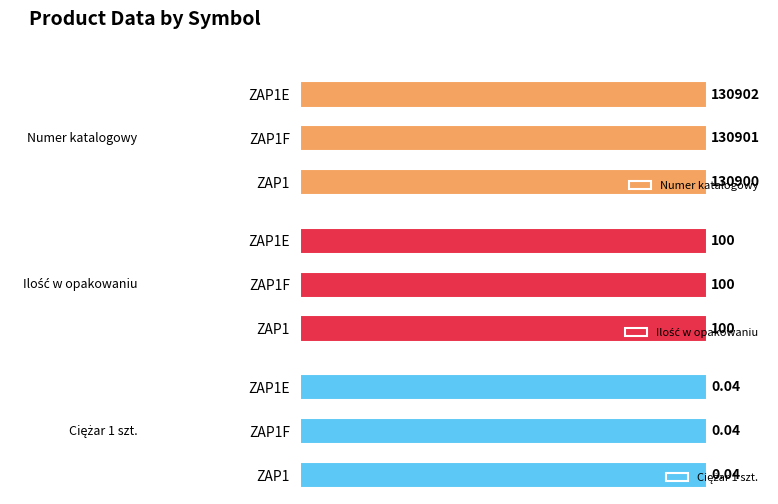

Between ZAP1 and ZAP1F, which is larger?

ZAP1F